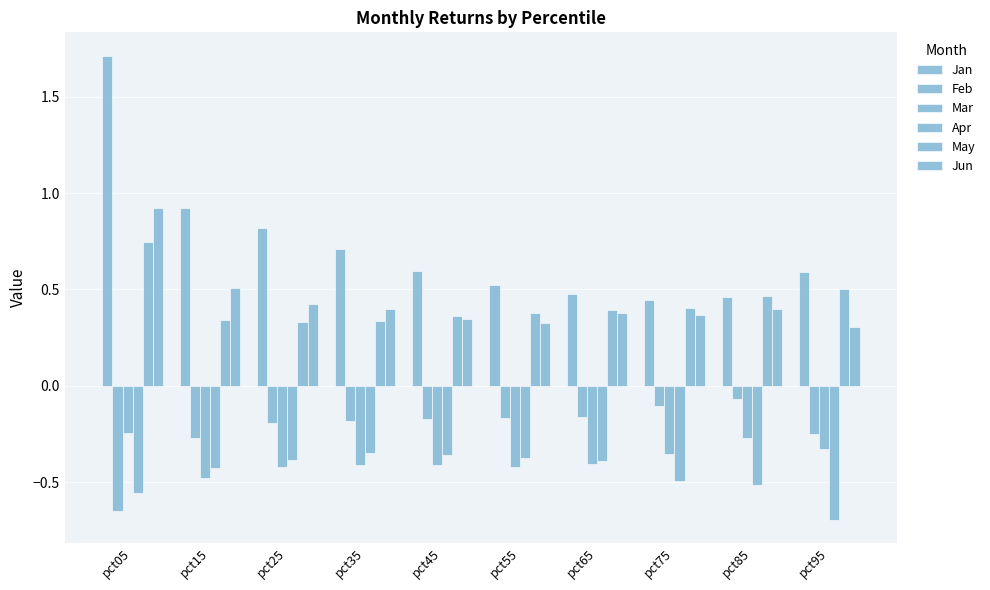

Reading right to left, extract all data points from this chart.

Jan: pct95=0.6	pct85=0.5	pct75=0.4	pct65=0.5	pct55=0.5	pct45=0.6	pct35=0.7	pct25=0.8	pct15=0.9	pct05=1.7
Feb: pct95=-0.3	pct85=-0.1	pct75=-0.1	pct65=-0.2	pct55=-0.2	pct45=-0.2	pct35=-0.2	pct25=-0.2	pct15=-0.3	pct05=-0.6
Mar: pct95=-0.3	pct85=-0.3	pct75=-0.4	pct65=-0.4	pct55=-0.4	pct45=-0.4	pct35=-0.4	pct25=-0.4	pct15=-0.5	pct05=-0.2
Apr: pct95=-0.7	pct85=-0.5	pct75=-0.5	pct65=-0.4	pct55=-0.4	pct45=-0.4	pct35=-0.3	pct25=-0.4	pct15=-0.4	pct05=-0.6
May: pct95=0.5	pct85=0.5	pct75=0.4	pct65=0.4	pct55=0.4	pct45=0.4	pct35=0.3	pct25=0.3	pct15=0.3	pct05=0.7
Jun: pct95=0.3	pct85=0.4	pct75=0.4	pct65=0.4	pct55=0.3	pct45=0.3	pct35=0.4	pct25=0.4	pct15=0.5	pct05=0.9